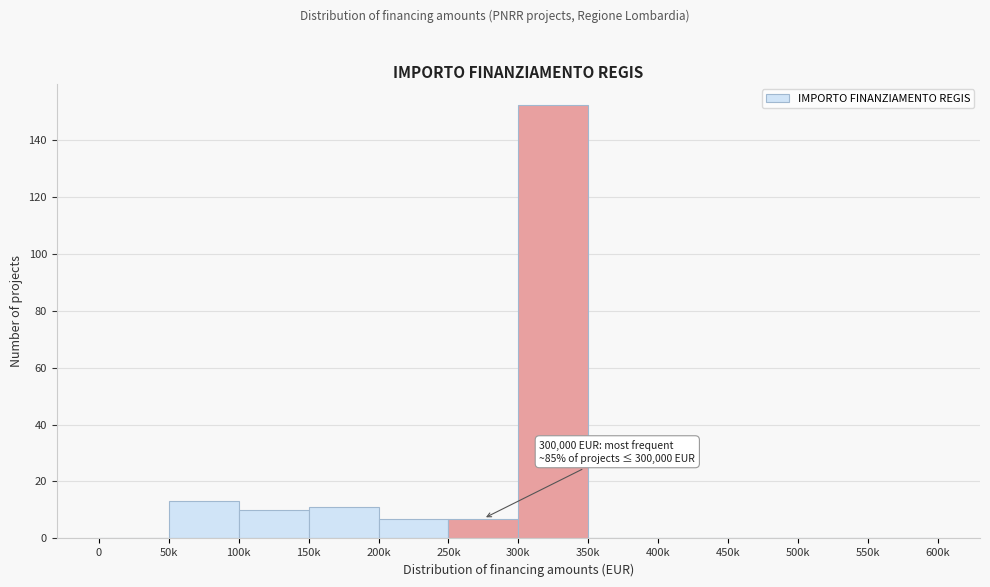

Reading left to right, what are all the values shown in this chart?

0=0	50k=13	100k=10	150k=11	200k=7	250k=7	300k=152	350k=0	400k=0	450k=0	500k=0	550k=0